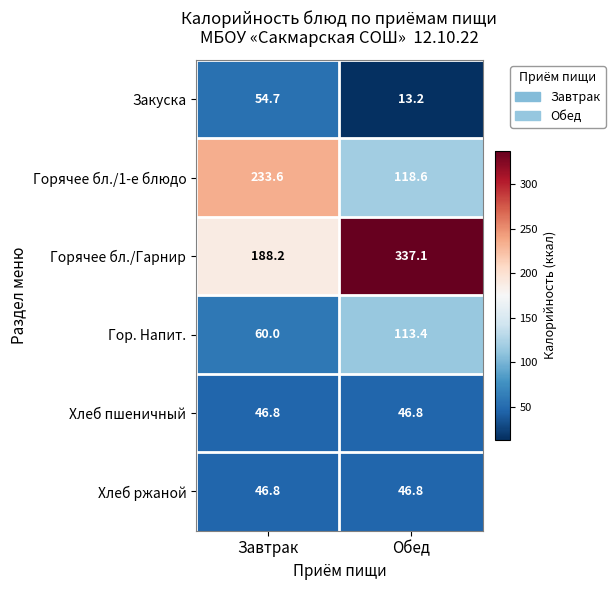

Which series changed the most between Завтрак and Обед?

Горячее бл./Гарнир